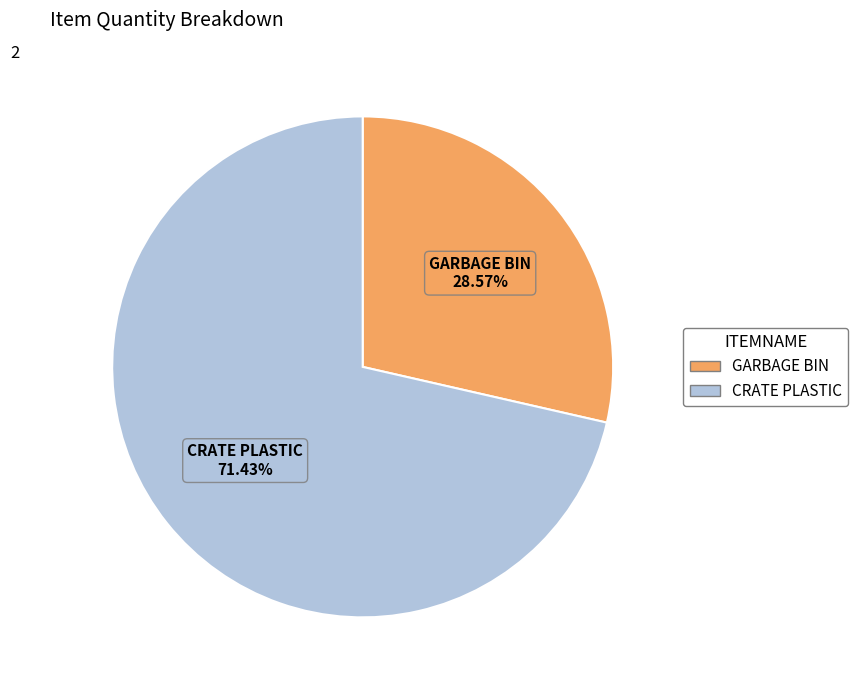

To the nearest percent, what is the difference between the GARBAGE BIN and CRATE PLASTIC slice percentages?

43%